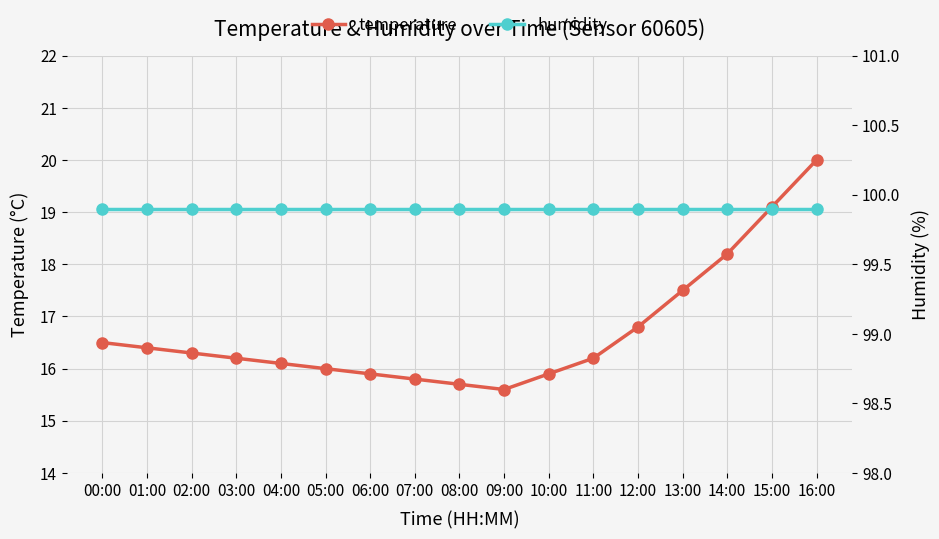

What are all the series names shown in the legend?

temperature, humidity